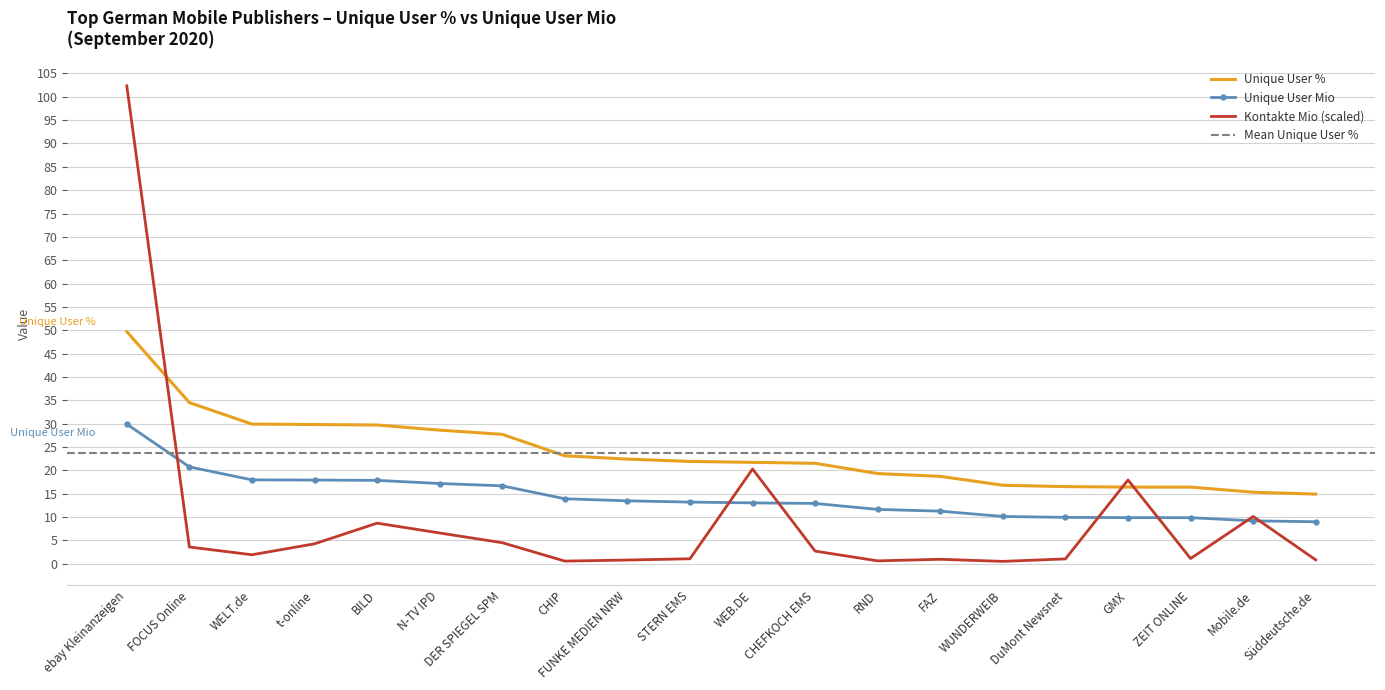

At how many categories does at least one series exceed 48?

1